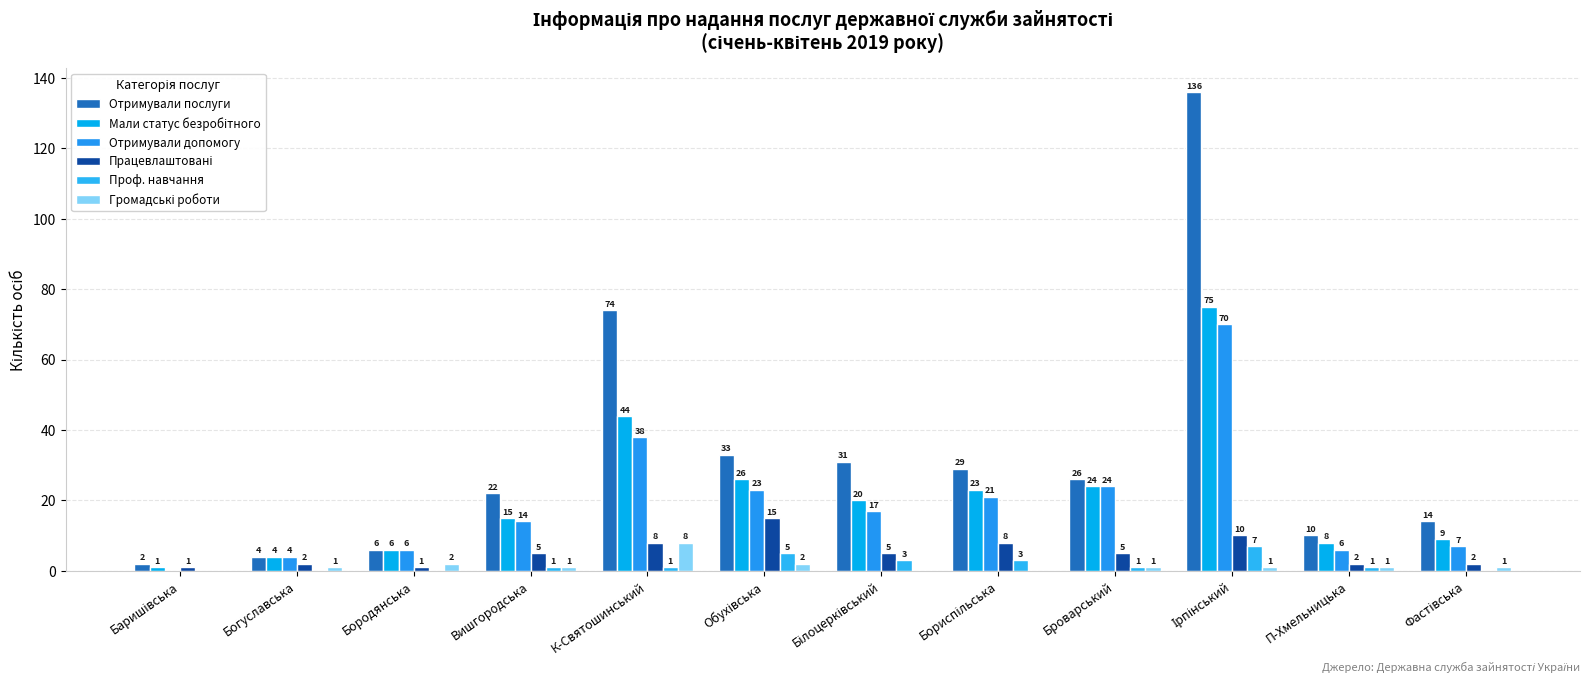

How many positive values does the Проф. навчання series have?

8